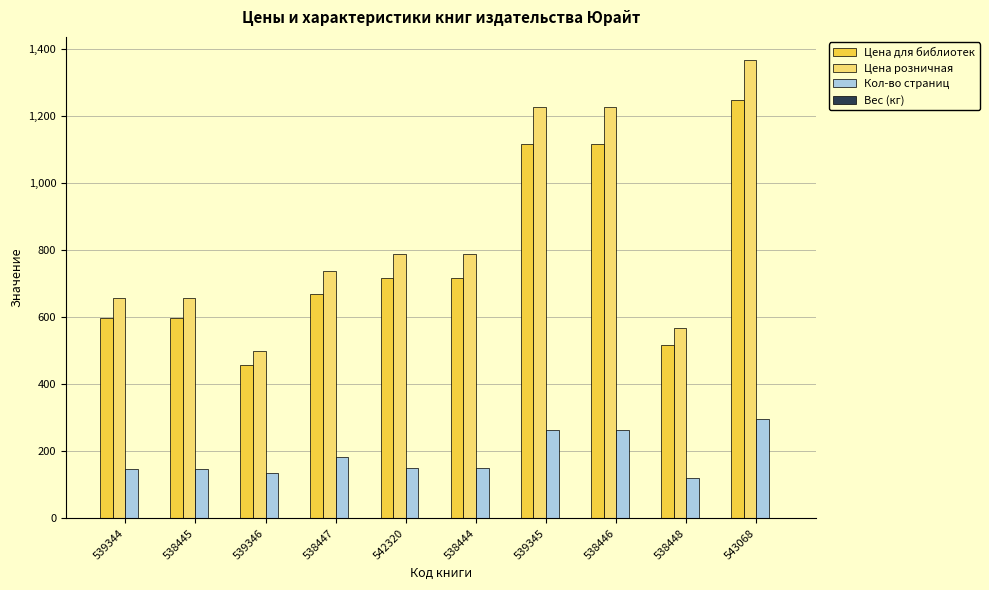

What is the maximum value shown in the chart?

1369.0